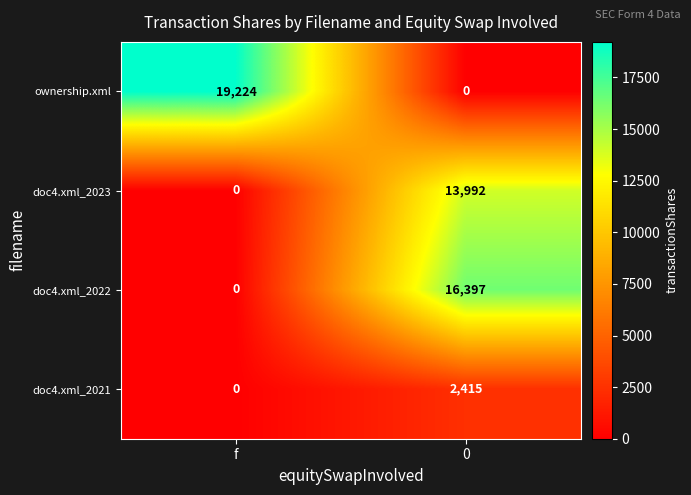

What value does the doc4.xml_2022 series have at 0, to the nearest 50?

16400